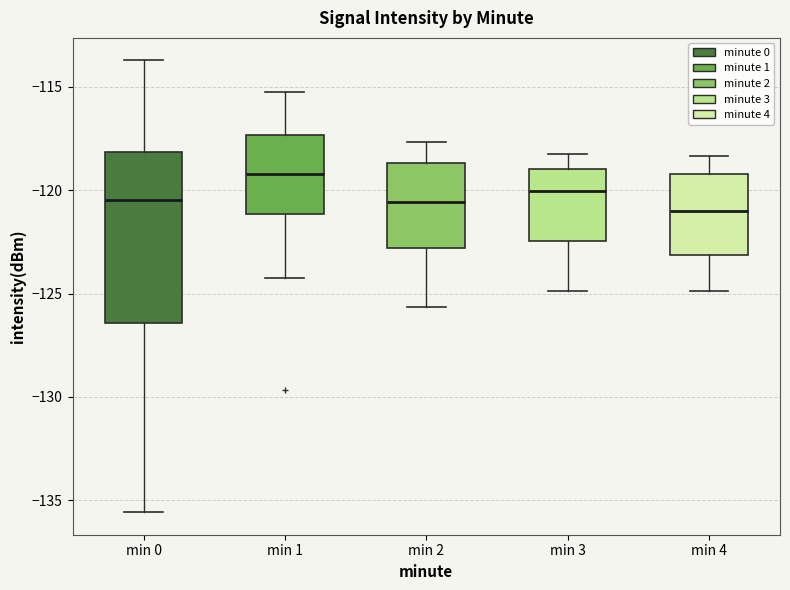

Where is the lower edge of the box for min 0 on the y-axis? The values are not printed on the chart, so give them approximately, as read against the axis.

-126.5